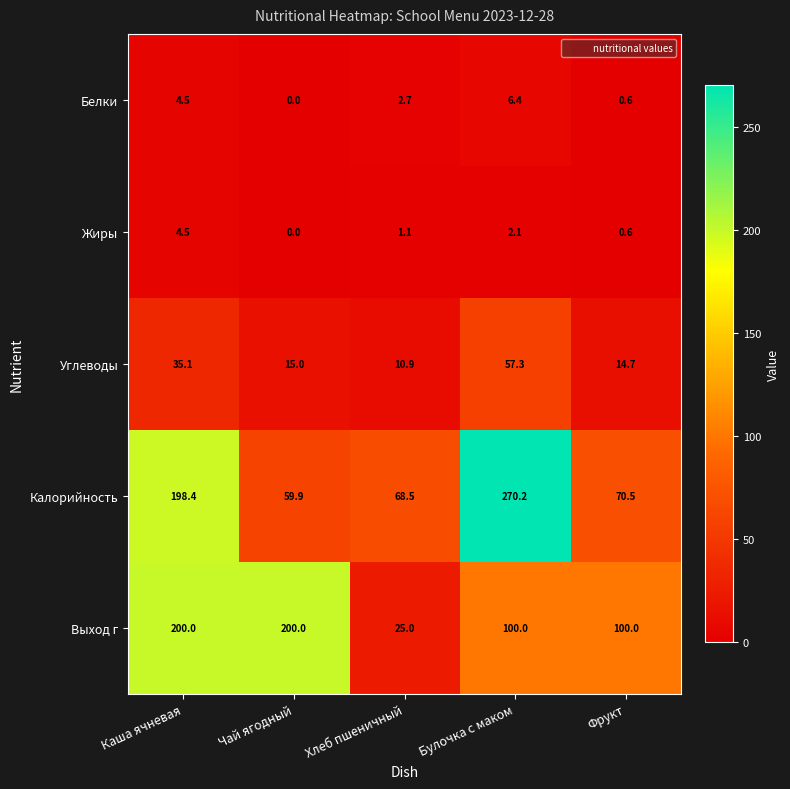

The value of Калорийность at Фрукт is 70.5. True or false?

True